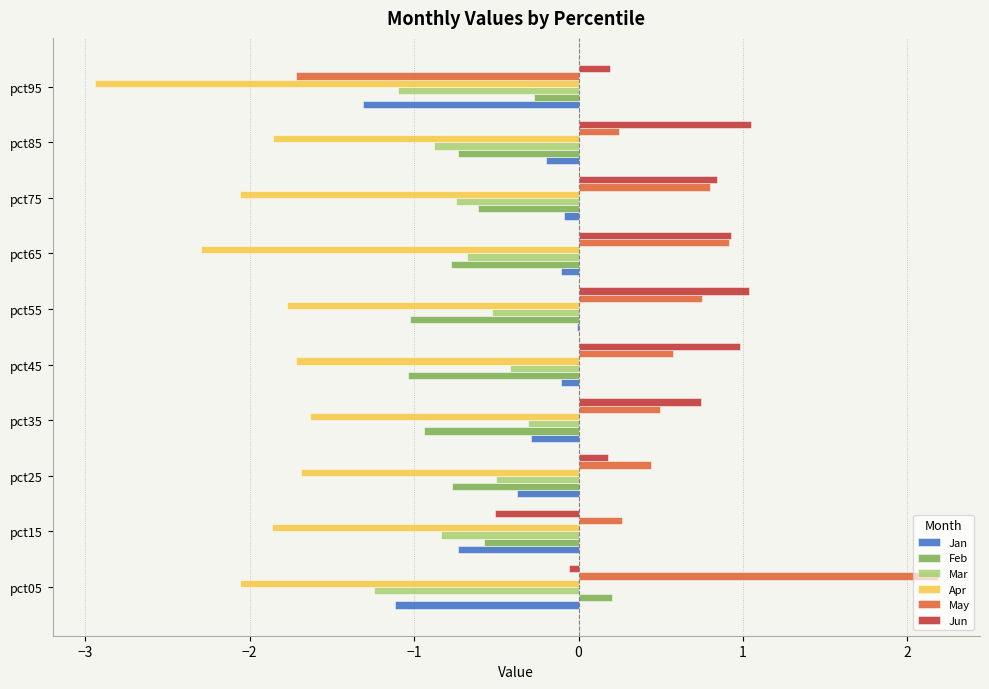

What is the highest value of the Apr series?

-1.6